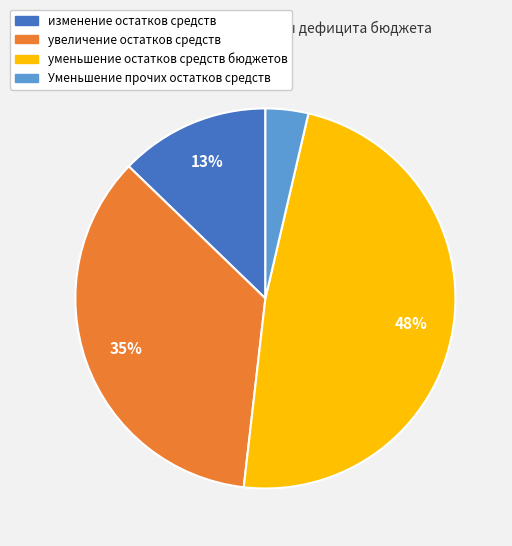

Does any single category account for the majority?

No